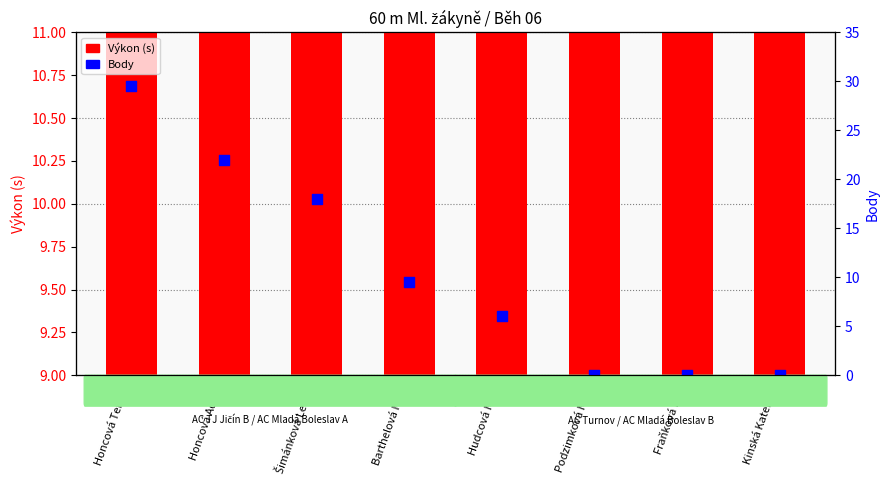

What are all the series names shown in the legend?

Výkon (s), Body